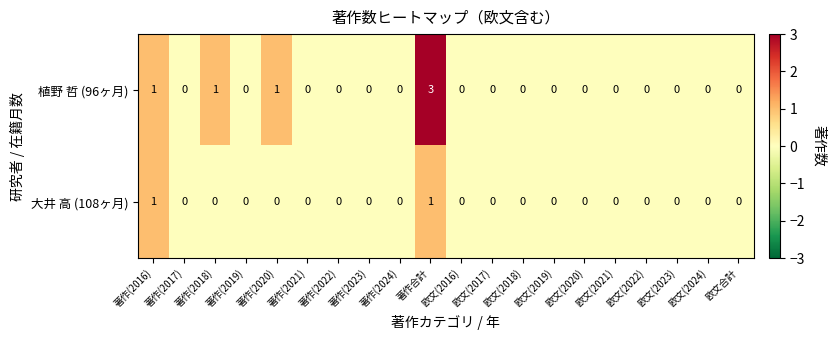

How many 植野 哲 (96ヶ月) values are between 0 and 1?

19